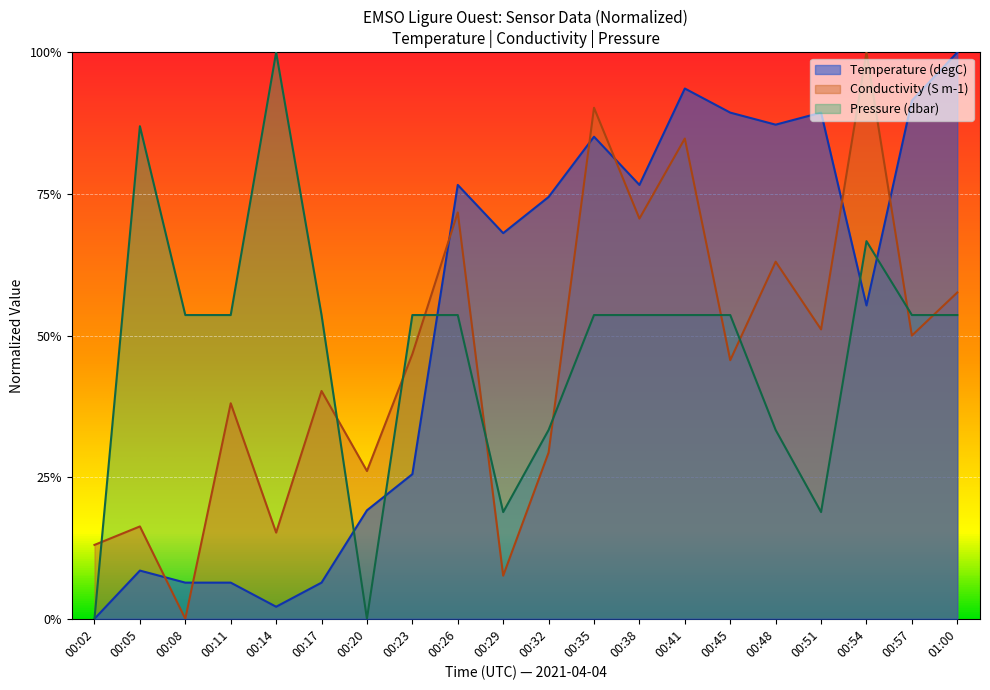

How many categories are shown in the chart?

20